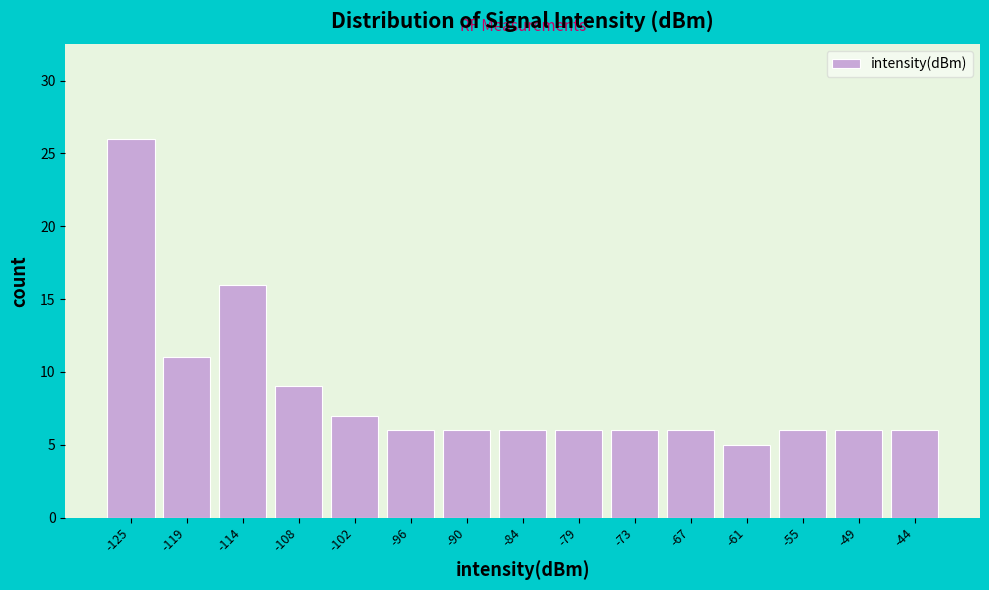

Reading left to right, list every bar in this chart as the range it spans on the x-axis followed by its height. Neither the bar edges nor the heights are printed on the chart, so give them approximately, as read against the axes.

-128 to -122: 26
-122 to -116: 11
-116 to -110: 16
-110 to -104: 9
-104 to -99: 7
-99 to -93: 6
-93 to -87: 6
-87 to -81: 6
-81 to -75: 6
-75 to -69: 6
-69 to -64: 6
-64 to -58: 5
-58 to -52: 6
-52 to -46: 6
-46 to -40: 6